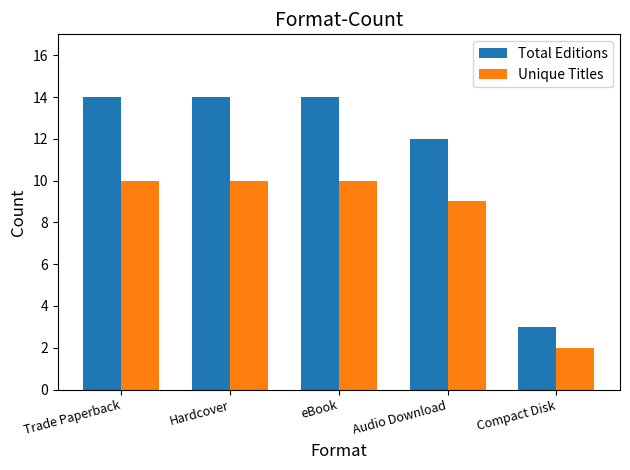

How many bars are there in total?

10